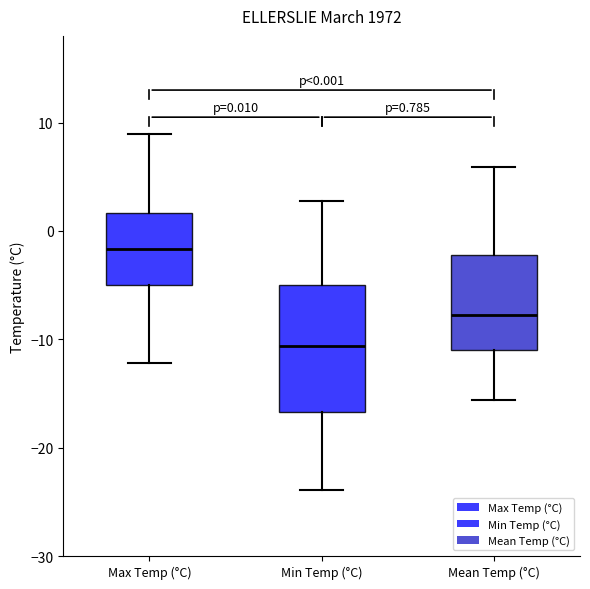

Comparing the boxes themselves (not the whiskers), which one is the tallest?

Min Temp (°C)